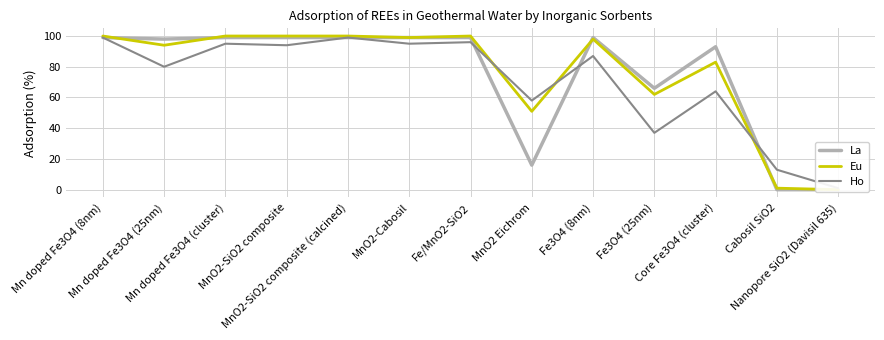

Reading left to right, extract all data points from this chart.

La: Mn doped Fe3O4 (8nm)=99	Mn doped Fe3O4 (25nm)=98	Mn doped Fe3O4 (cluster)=99	MnO2-SiO2 composite=99	MnO2-SiO2 composite (calcined)=99	MnO2-Cabosil=99	Fe/MnO2-SiO2=99	MnO2 Eichrom=16	Fe3O4 (8nm)=99	Fe3O4 (25nm)=66	Core Fe3O4 (cluster)=93	Cabosil SiO2=0	Nanopore SiO2 (Davisil 635)=0
Eu: Mn doped Fe3O4 (8nm)=100	Mn doped Fe3O4 (25nm)=94	Mn doped Fe3O4 (cluster)=100	MnO2-SiO2 composite=100	MnO2-SiO2 composite (calcined)=100	MnO2-Cabosil=99	Fe/MnO2-SiO2=100	MnO2 Eichrom=51	Fe3O4 (8nm)=98	Fe3O4 (25nm)=62	Core Fe3O4 (cluster)=83	Cabosil SiO2=1	Nanopore SiO2 (Davisil 635)=0
Ho: Mn doped Fe3O4 (8nm)=99	Mn doped Fe3O4 (25nm)=80	Mn doped Fe3O4 (cluster)=95	MnO2-SiO2 composite=94	MnO2-SiO2 composite (calcined)=99	MnO2-Cabosil=95	Fe/MnO2-SiO2=96	MnO2 Eichrom=58	Fe3O4 (8nm)=87	Fe3O4 (25nm)=37	Core Fe3O4 (cluster)=64	Cabosil SiO2=13	Nanopore SiO2 (Davisil 635)=1